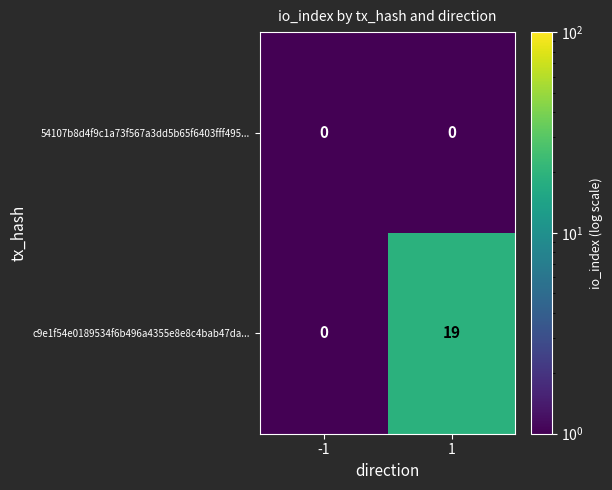

Rank the series at 1 from highest to lowest value.

c9e1f54e0189534f6b496a4355e8e8c4bab47da..., 54107b8d4f9c1a73f567a3dd5b65f6403fff495...